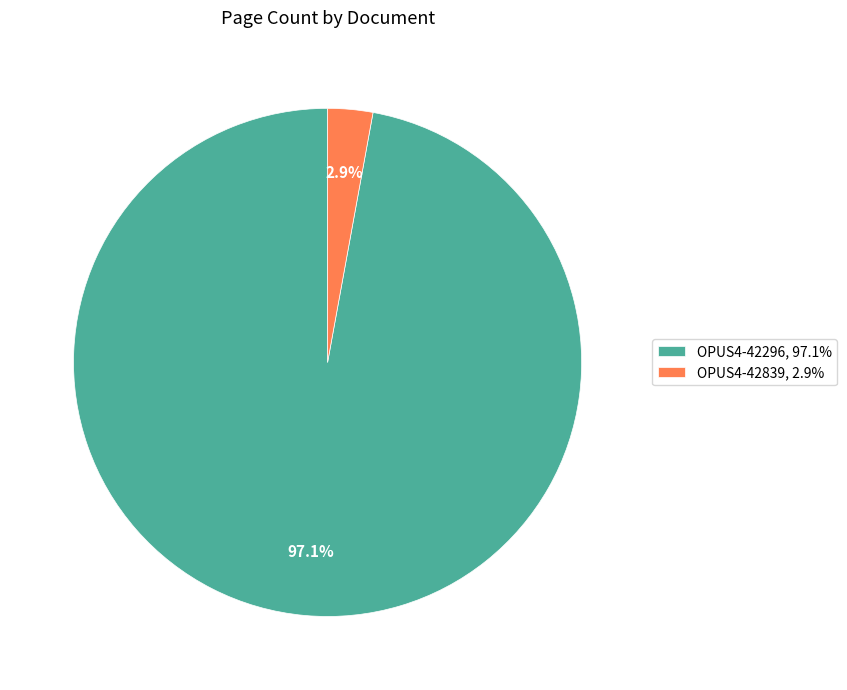

Does OPUS4-42839 account for over 50% of the chart?

No